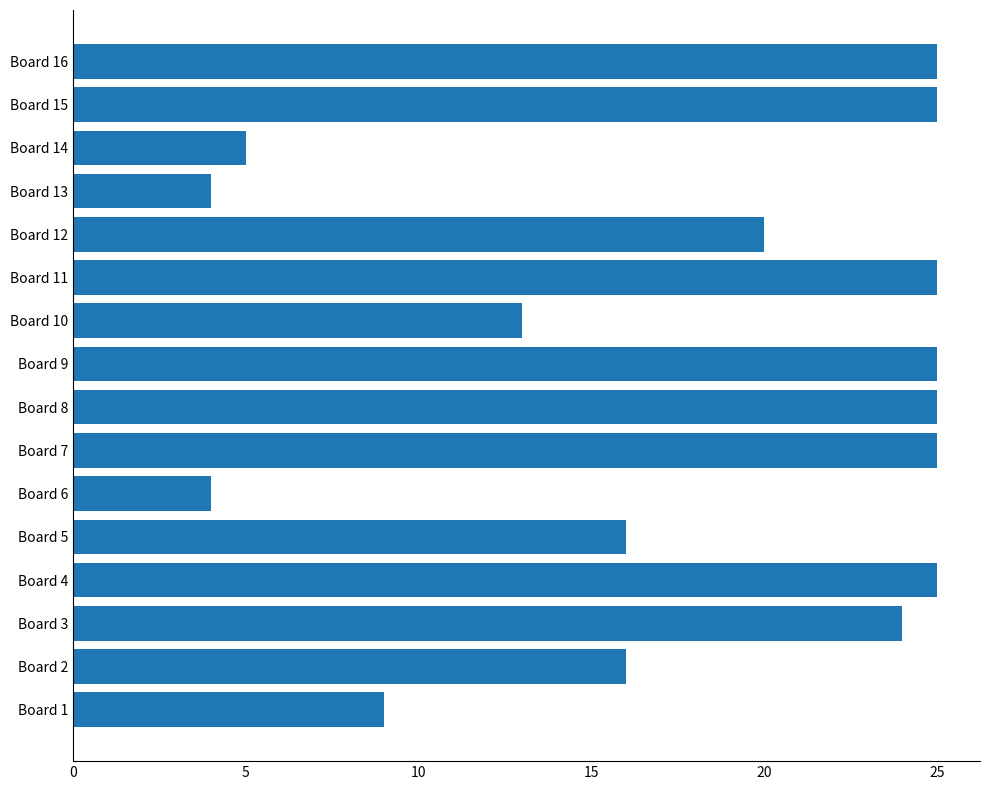

The value at Board 6 is 6. True or false?

False